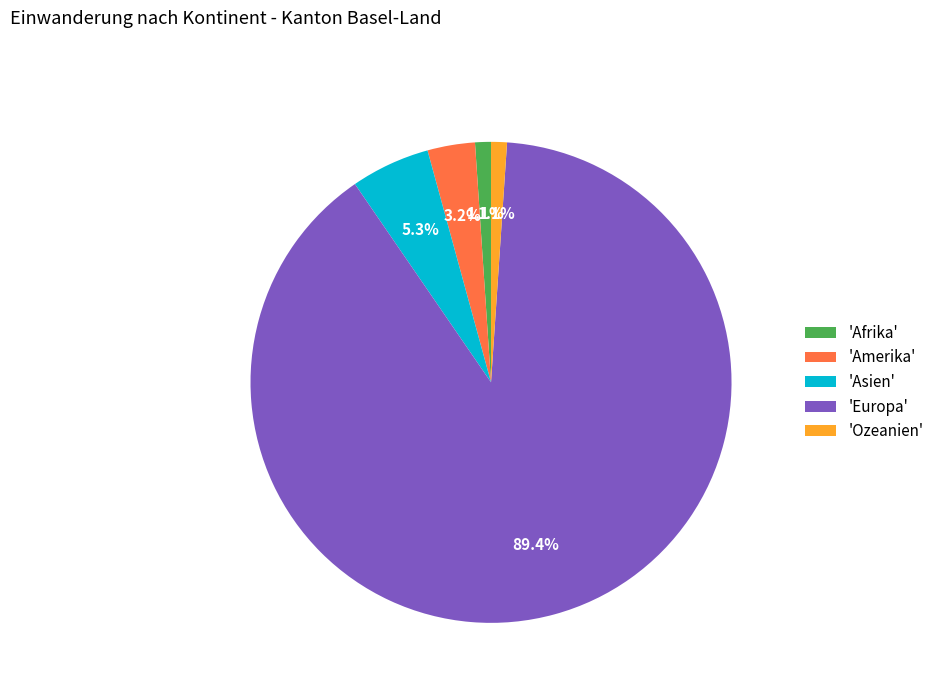

What is the largest slice in the pie chart?

'Europa'